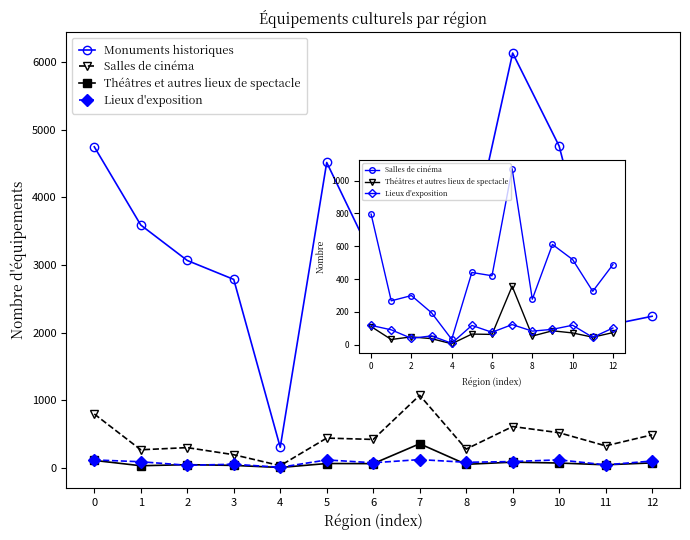

In Salles de cinéma, how many points are higher than both neighbors (excluding endpoints)?

4